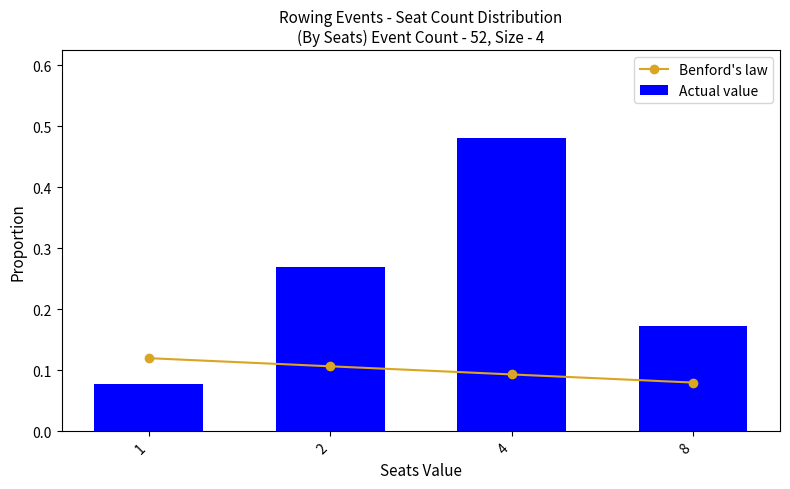

Is it true that Benford's law equals 0.1 at 2?

True